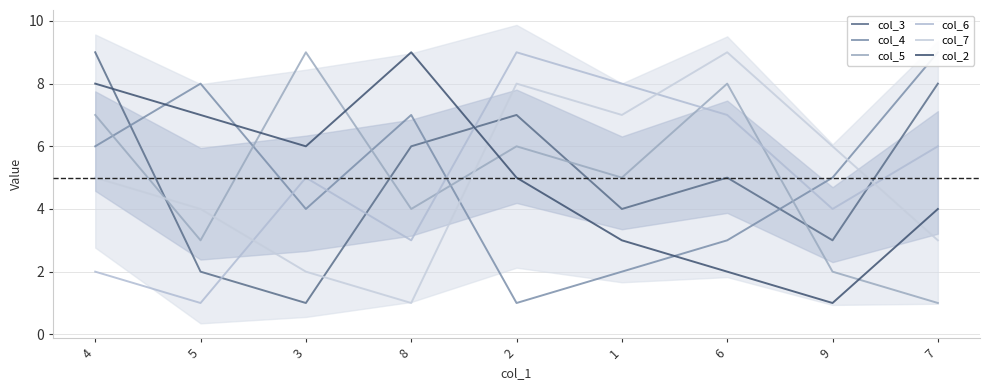

How many values in the col_2 series exceed 5?

4